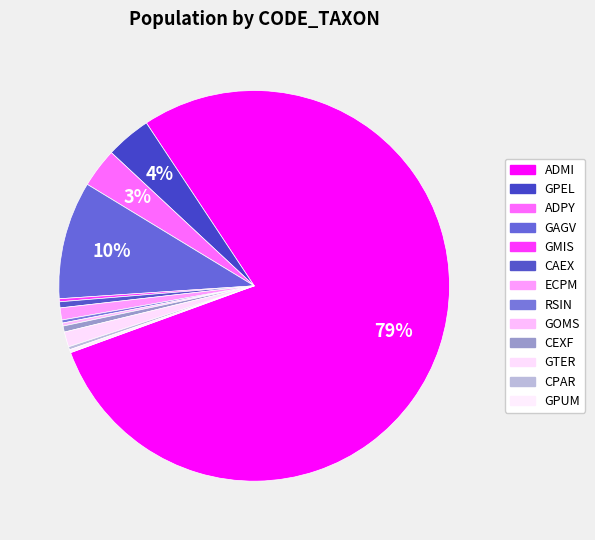

To the nearest percent, what percentage of the pie is ECPM?

1%